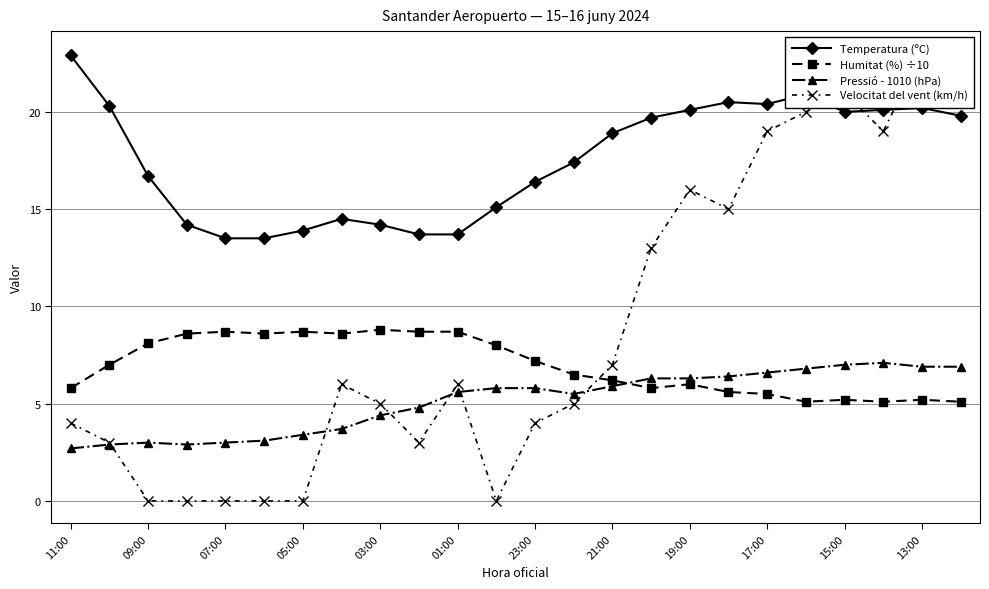

The value of Humitat (%) ÷10 at 23:00 is 2.0. True or false?

False